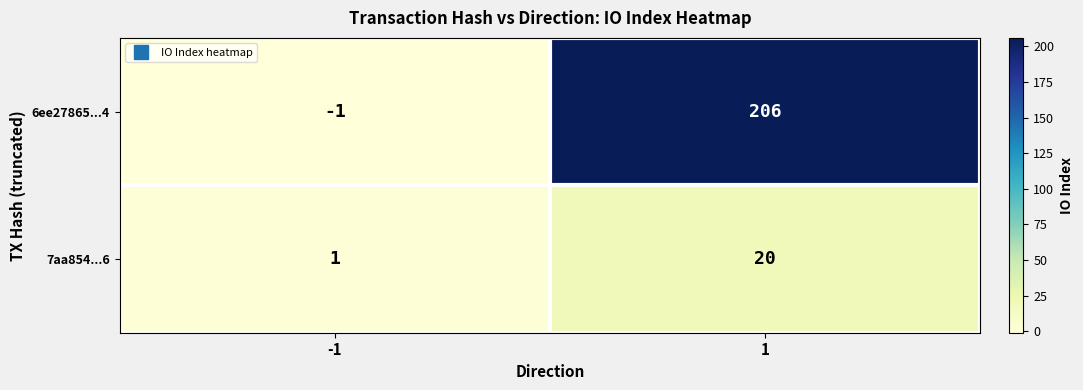

Which series has the widest spread of values?

6ee27865...4